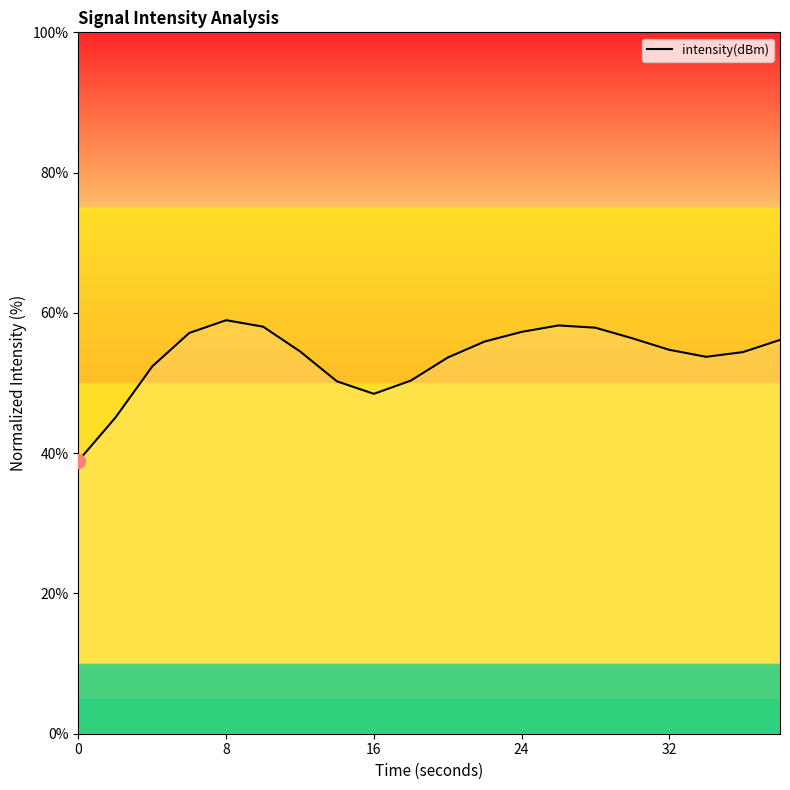

How many interior local peaks (higher than both neighbors) does the data have?

2